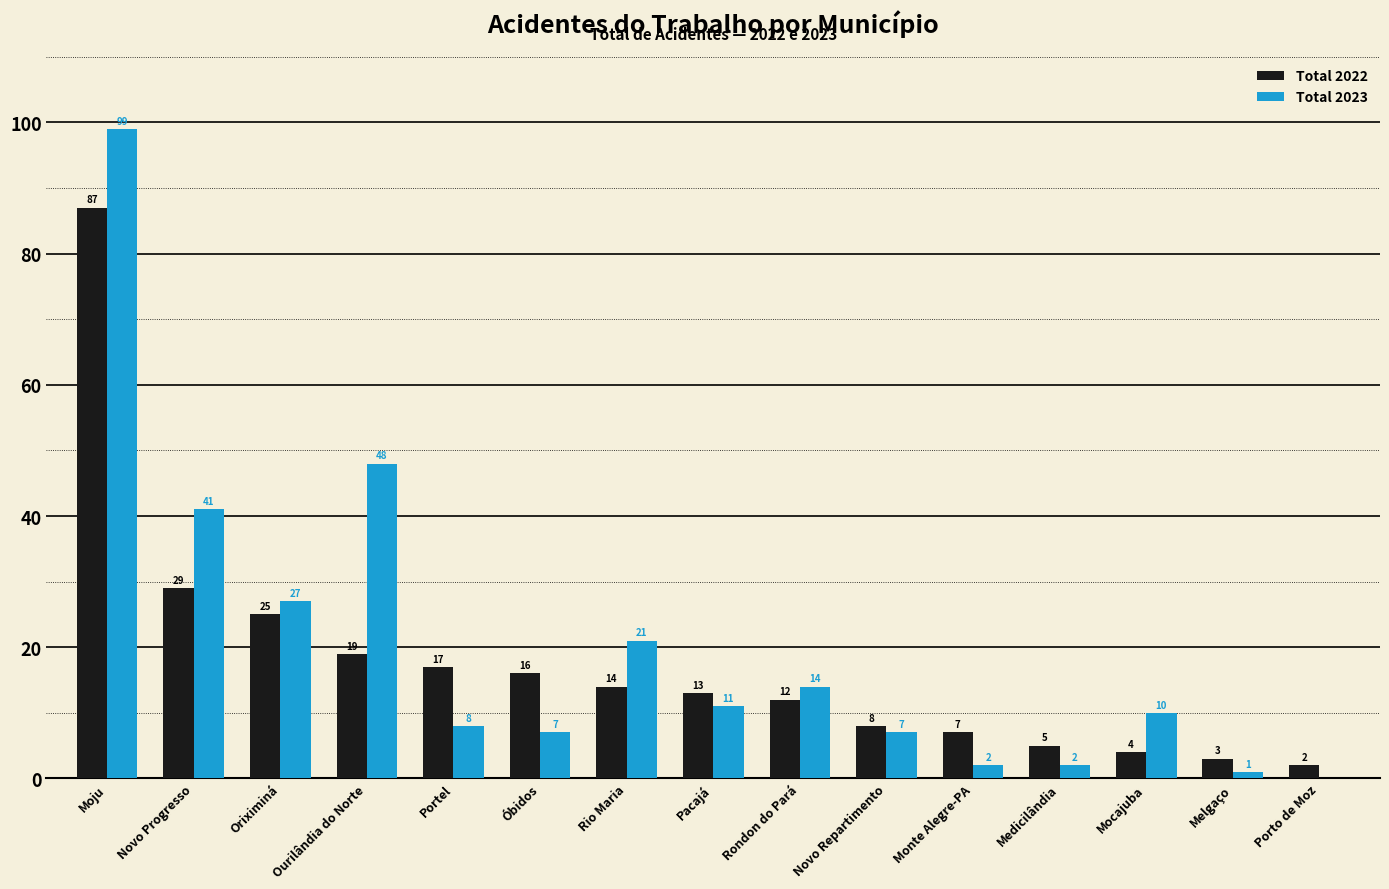

The Total 2022 series shows 5 at Óbidos. True or false?

False